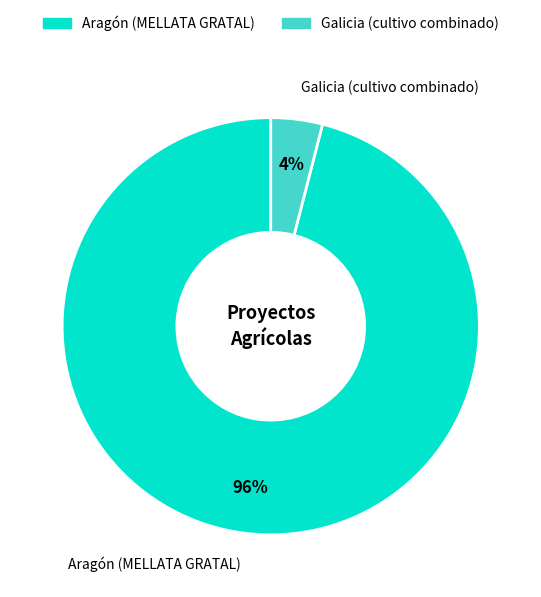

To the nearest percent, what is the difference between the largest and smallest slice percentages?

92%